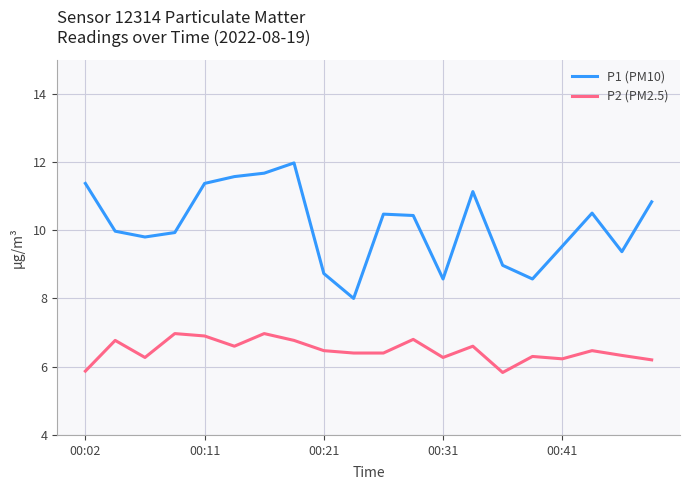

True or false: P1 (PM10) and P2 (PM2.5) cross at least once.

False